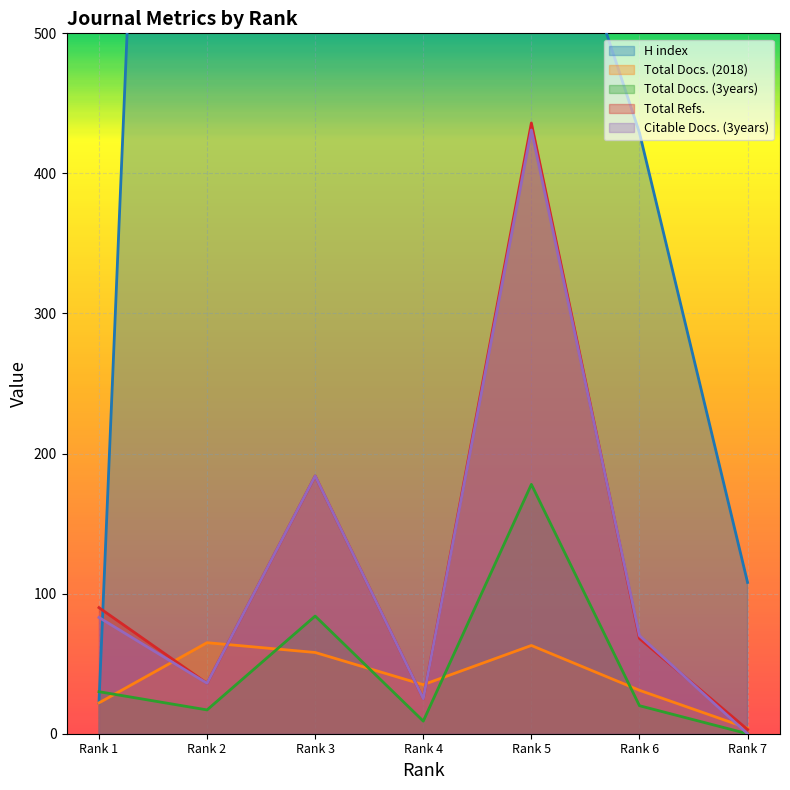

What is the spread (max minus min) of values at Rank 3?

916